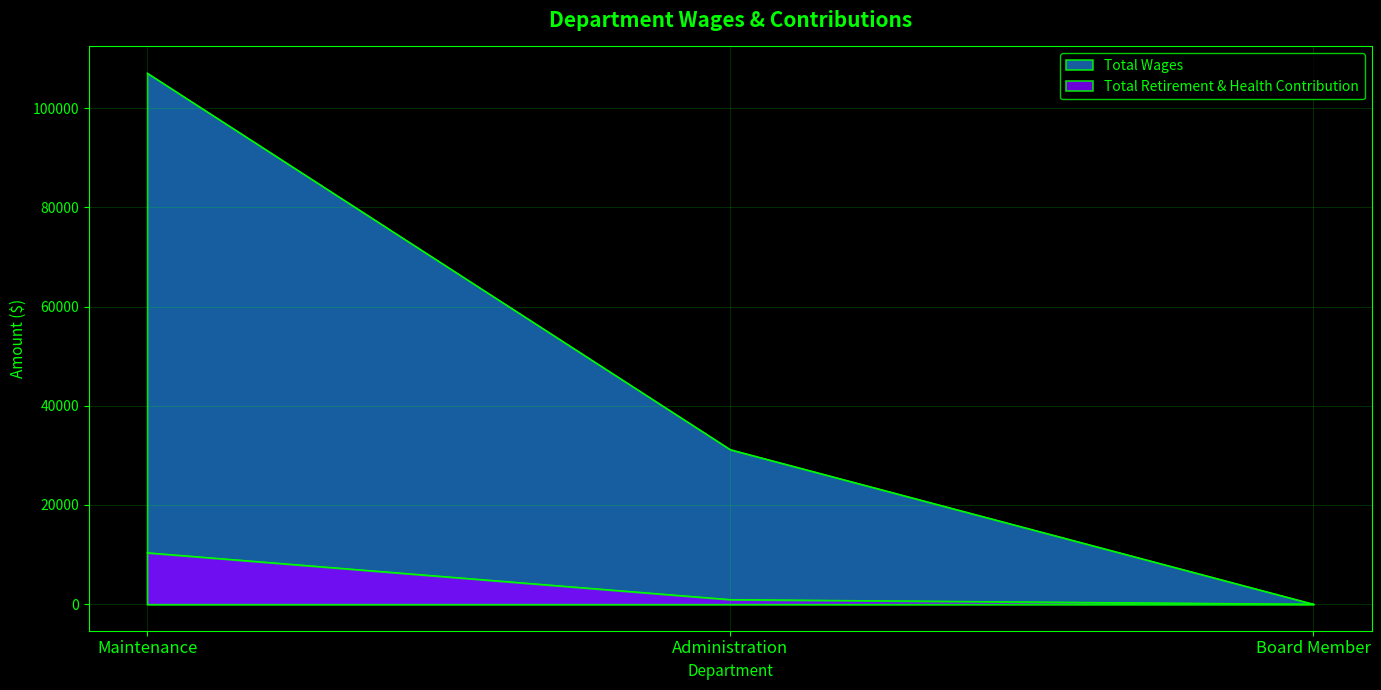

How many values in the Total Retirement & Health Contribution series are below 935?

1